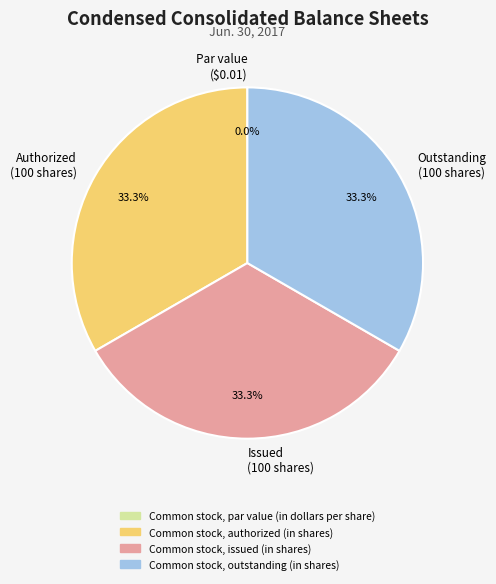

What is the ratio of the value at Outstanding (100 shares) to the value at Issued (100 shares)?

1.0